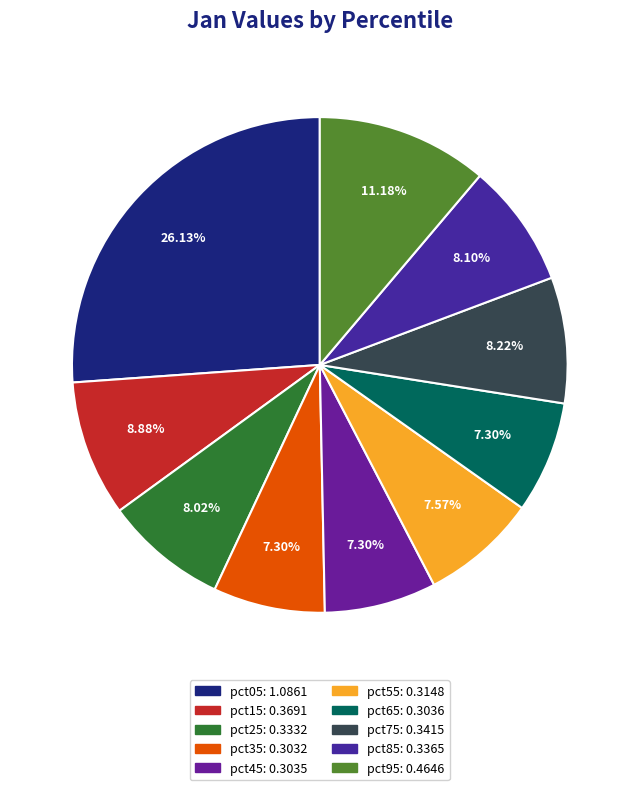

How many slices are in this pie chart?

10